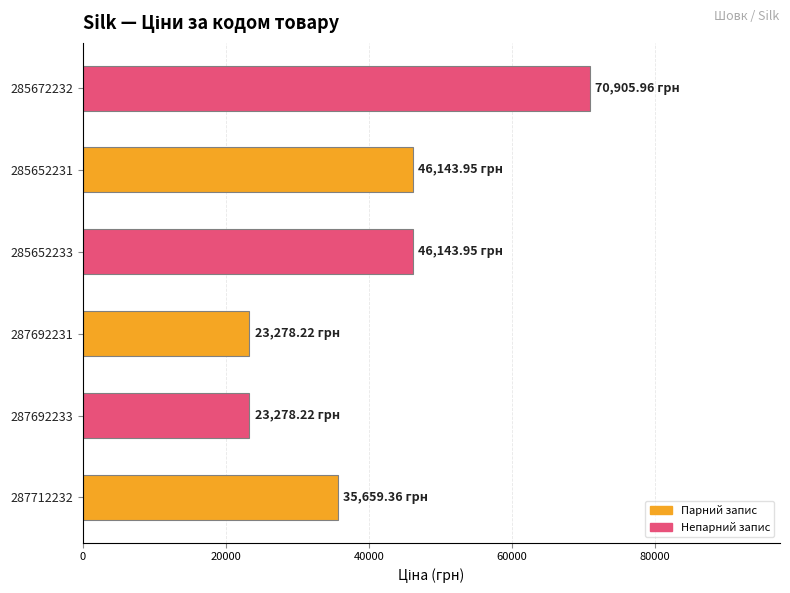

What is the change in value from 287712232 to 285652231?

+10484.6